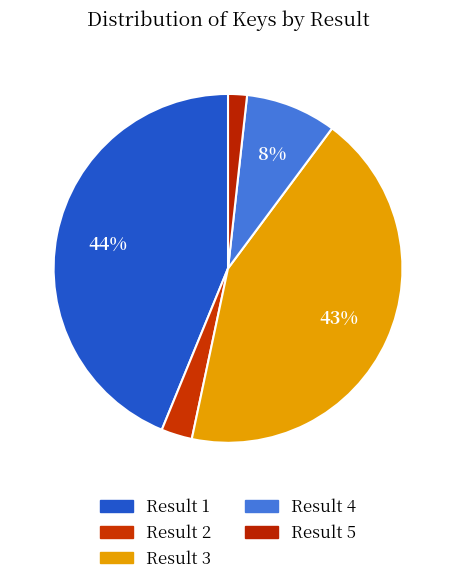

Rank the categories by value from lowest to highest.

5, 2, 4, 3, 1